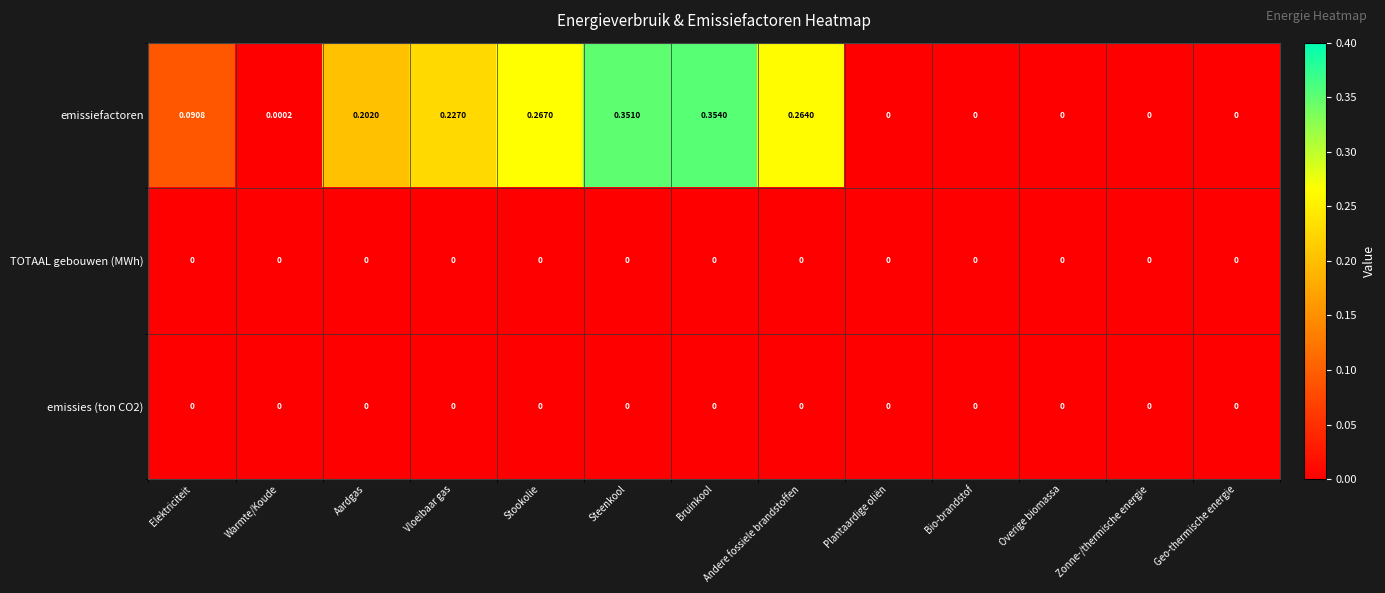

At which category is the sum across all series the highest?

Bruinkool